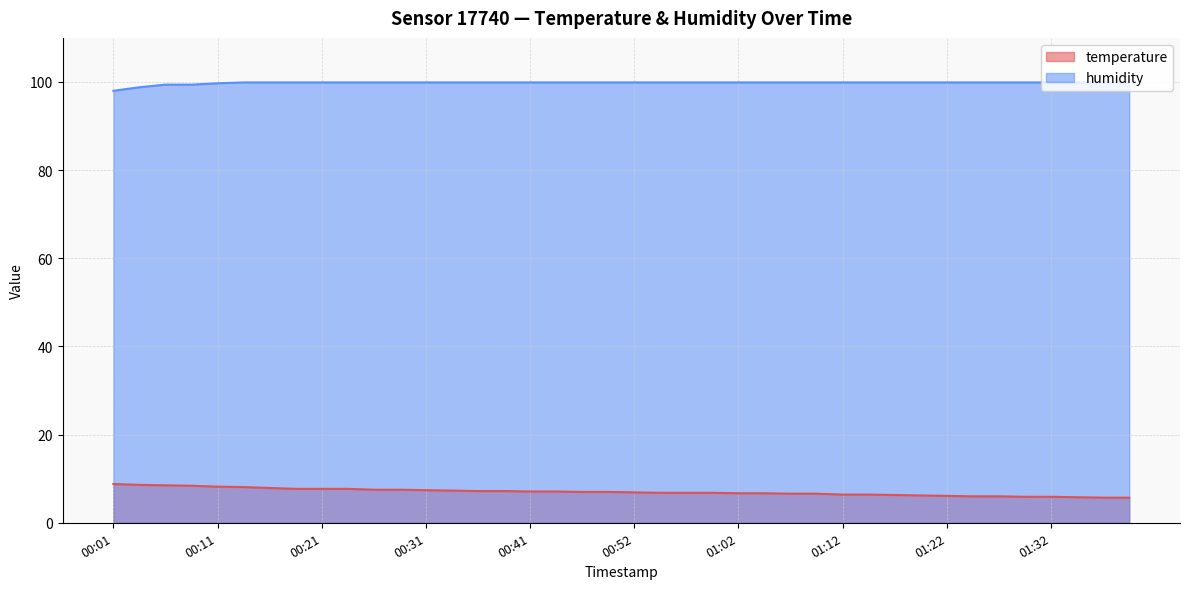

True or false: humidity and temperature cross at least once.

False